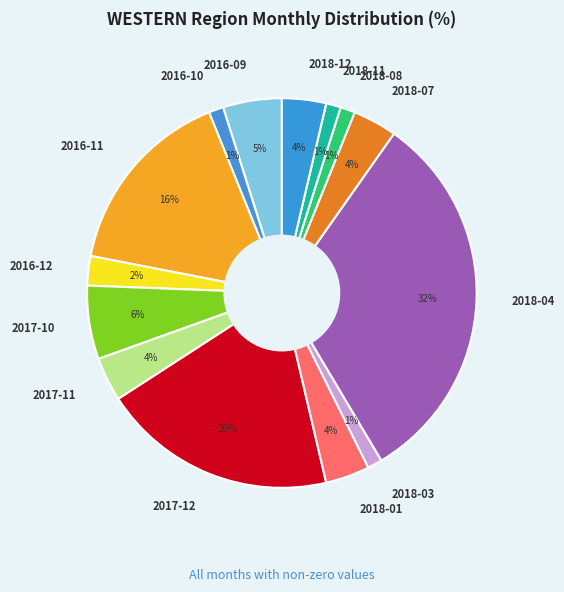

Between 2016-12 and 2017-11, which is larger?

2017-11